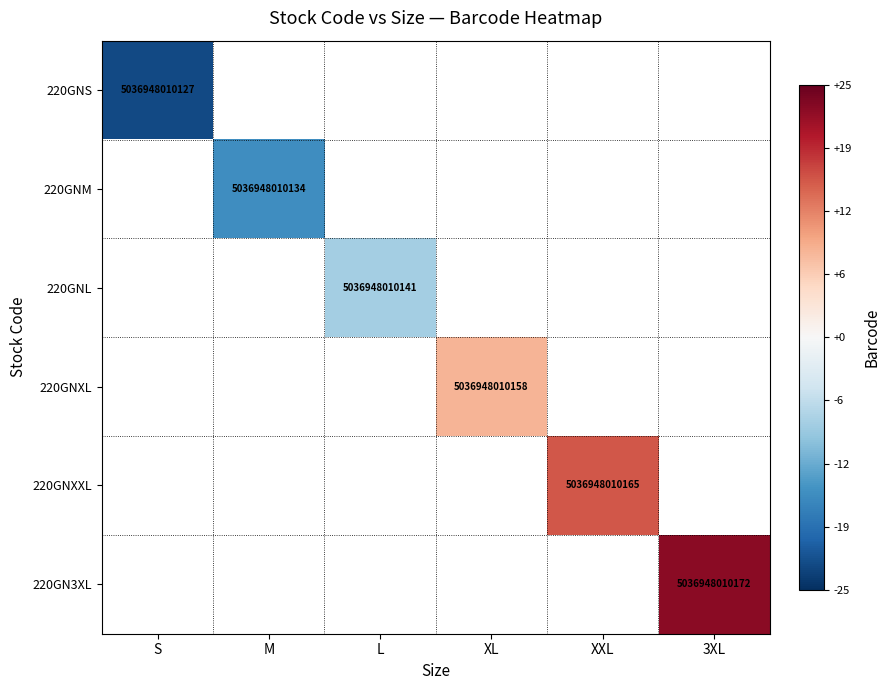

List the series in order of their overall mean, lowest first.

220GNS, 220GNM, 220GNL, 220GNXL, 220GNXXL, 220GN3XL